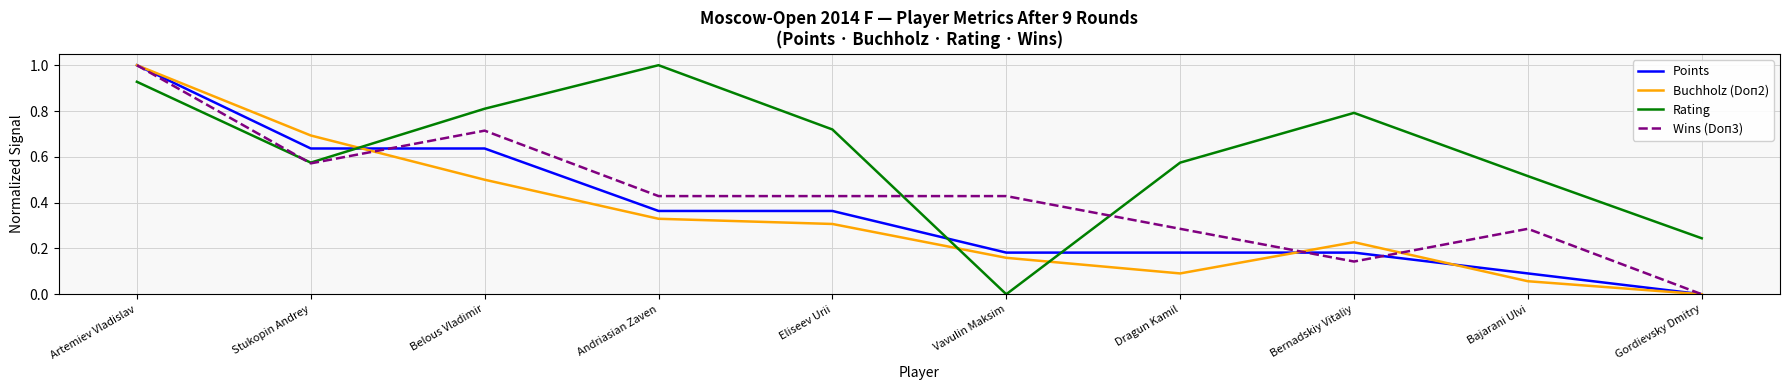

What position from the left is Eliseev Urii?

5